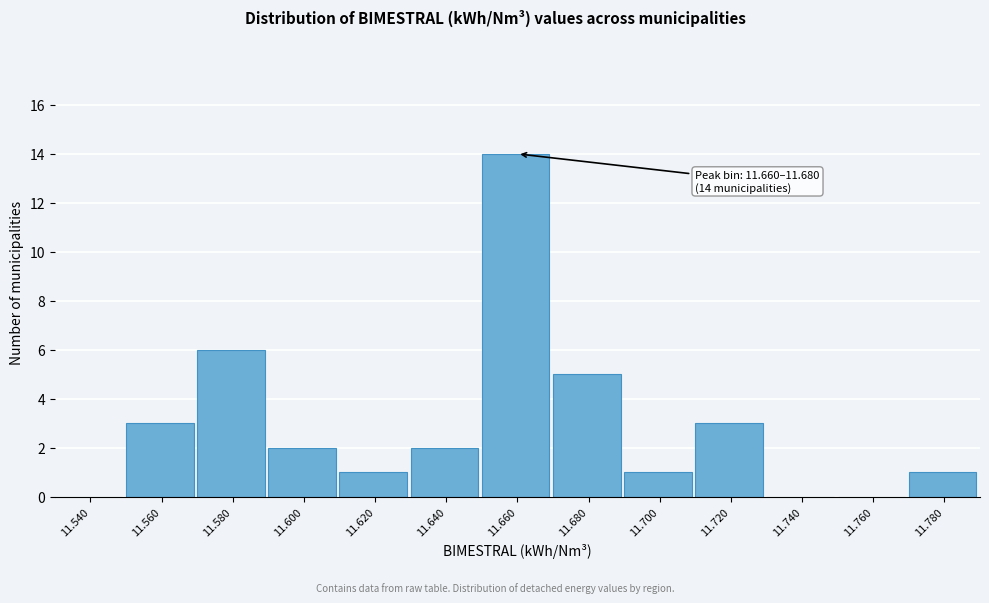

Reading right to left, list all the values displayed in this chart.

11.780=1	11.760=0	11.740=0	11.720=3	11.700=1	11.680=5	11.660=14	11.640=2	11.620=1	11.600=2	11.580=6	11.560=3	11.540=0